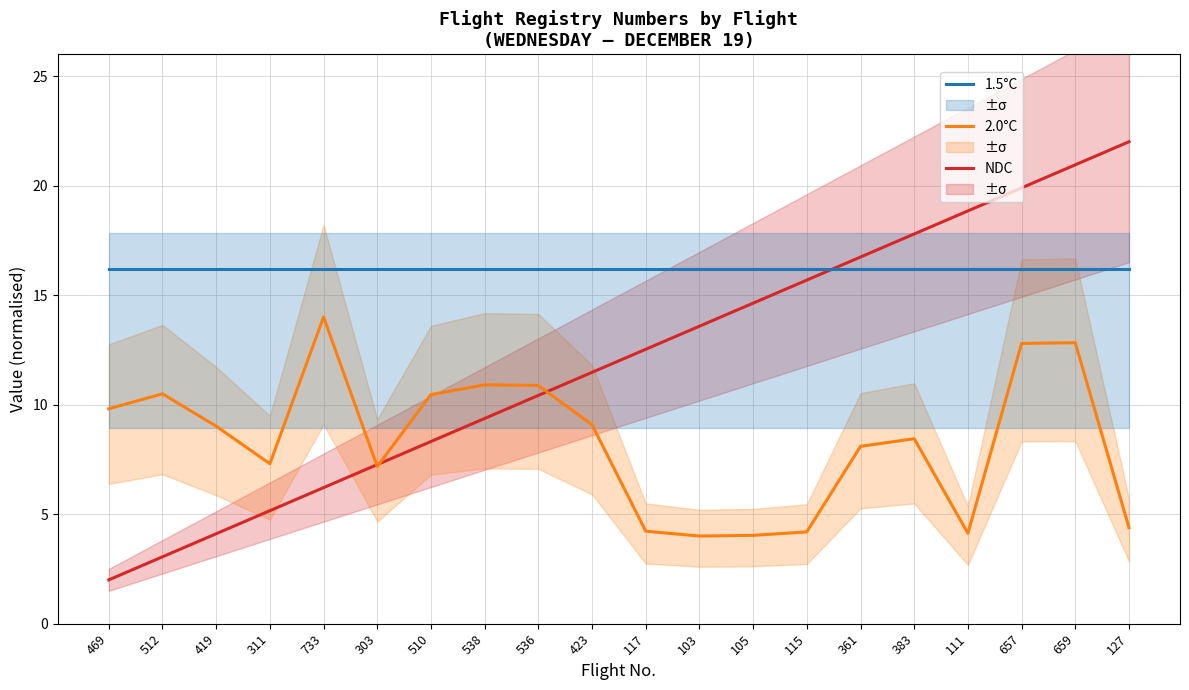

Reading left to right, what are all the values shown in this chart?

NDC: 469=2.0	512=3.1	419=4.1	311=5.2	733=6.2	303=7.3	510=8.3	538=9.4	536=10.4	423=11.5	117=12.5	103=13.6	105=14.6	115=15.7	361=16.7	383=17.8	111=18.8	657=19.9	659=20.9	127=22.0
2.0°C: 469=9.8	512=10.5	419=9.0	311=7.3	733=14.0	303=7.2	510=10.5	538=10.9	536=10.9	423=9.1	117=4.2	103=4.0	105=4.0	115=4.2	361=8.1	383=8.4	111=4.1	657=12.8	659=12.8	127=4.4
1.5°C: 469=16.2	512=16.2	419=16.2	311=16.2	733=16.2	303=16.2	510=16.2	538=16.2	536=16.2	423=16.2	117=16.2	103=16.2	105=16.2	115=16.2	361=16.2	383=16.2	111=16.2	657=16.2	659=16.2	127=16.2